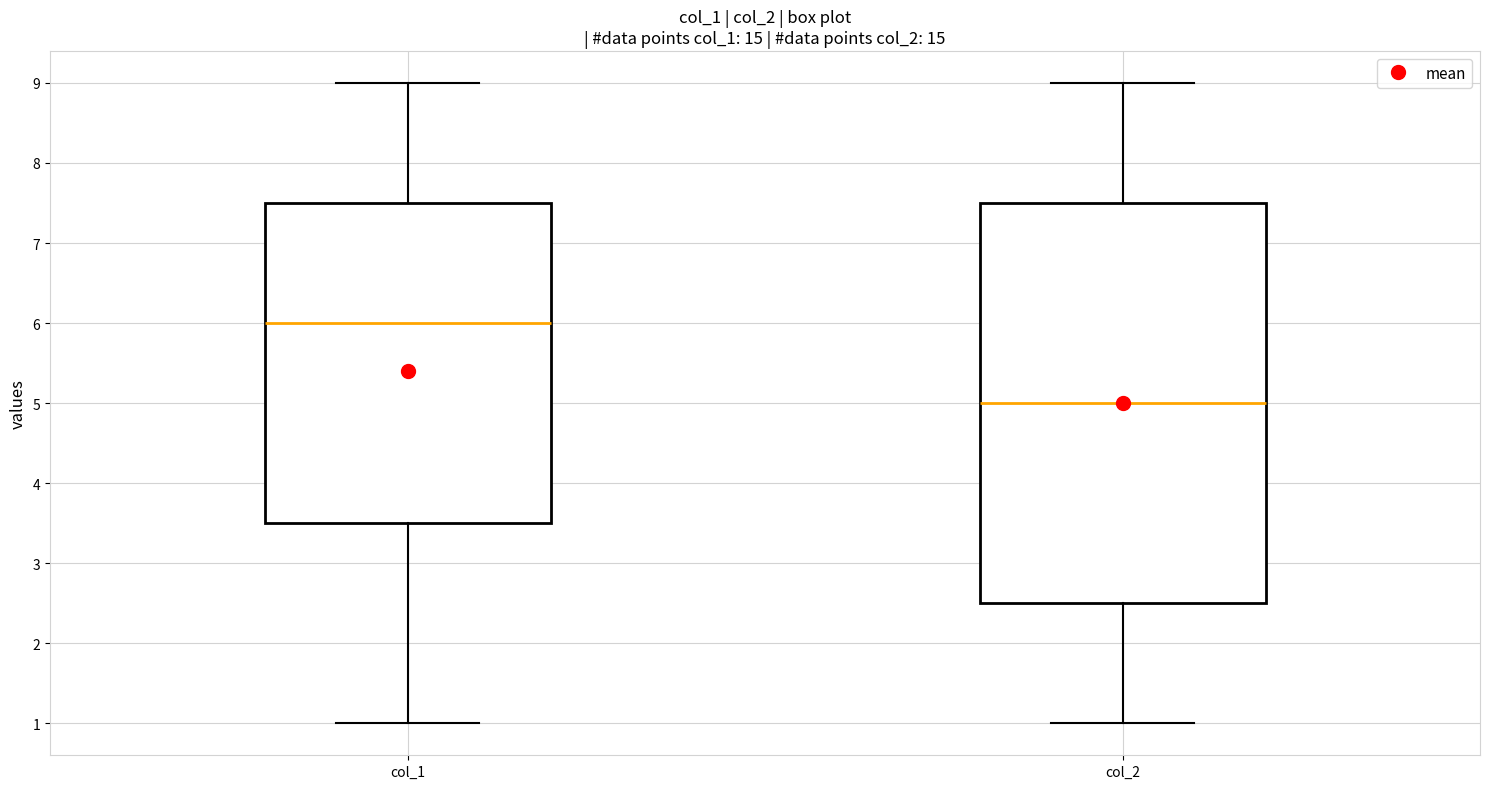

Comparing the boxes themselves (not the whiskers), which one is the tallest?

col_2